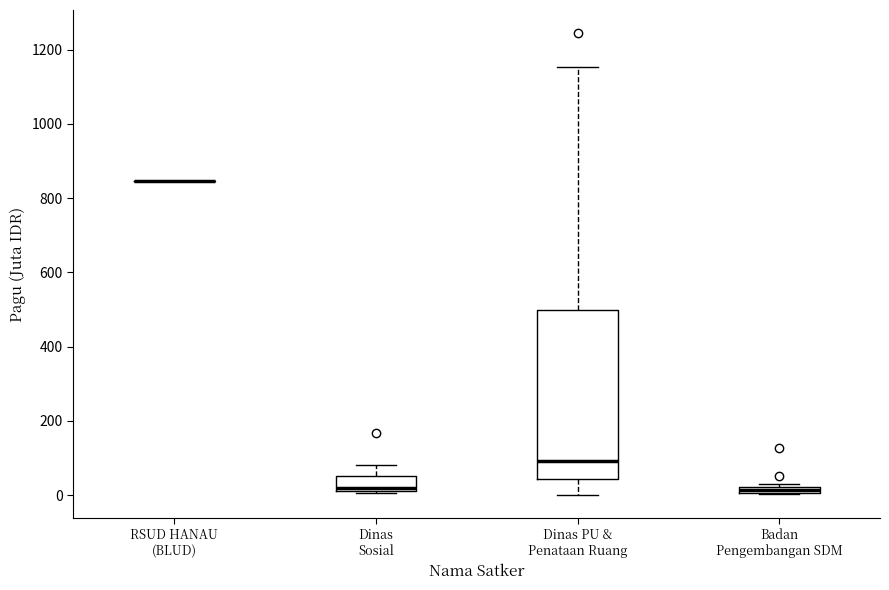

Comparing the boxes themselves (not the whiskers), which one is the tallest?

Dinas PU & Penataan Ruang